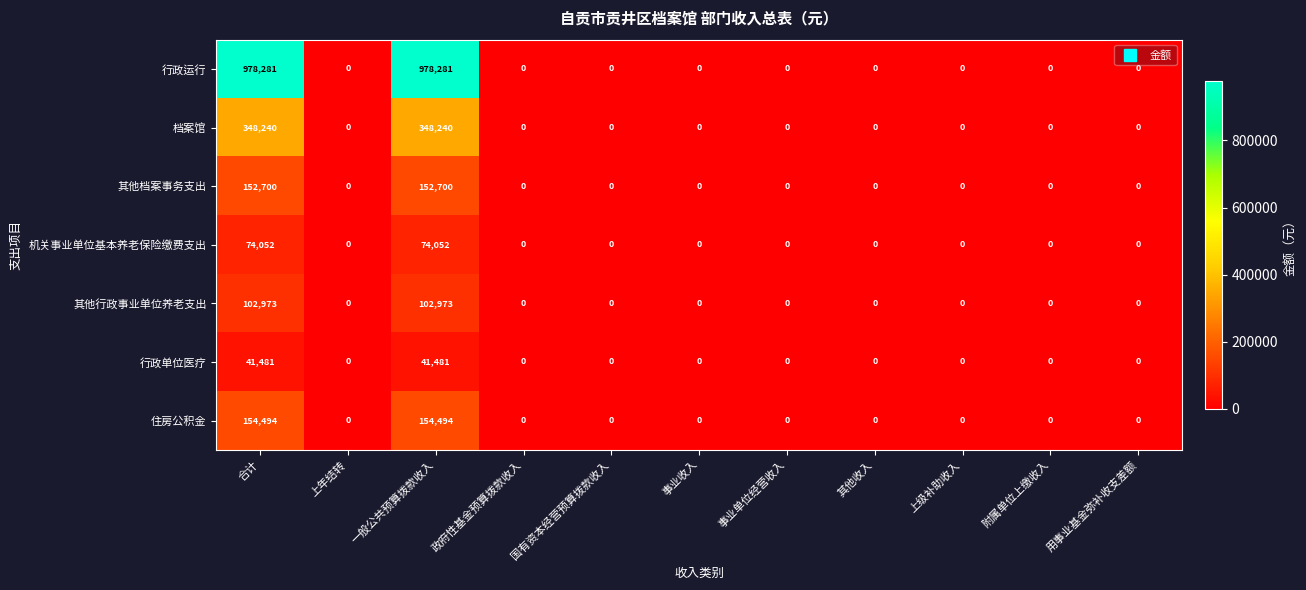

How many values in 其他档案事务支出 are above zero?

2